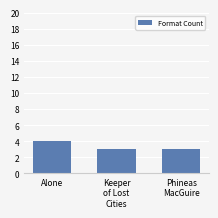

True or false: the data shows 5 at Phineas
MacGuire.

False